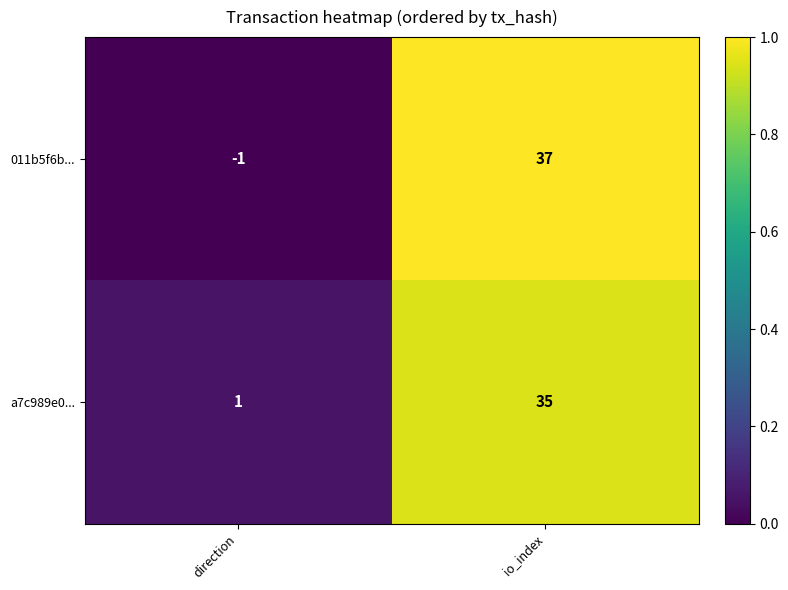

What is the total value across all series at direction?

0